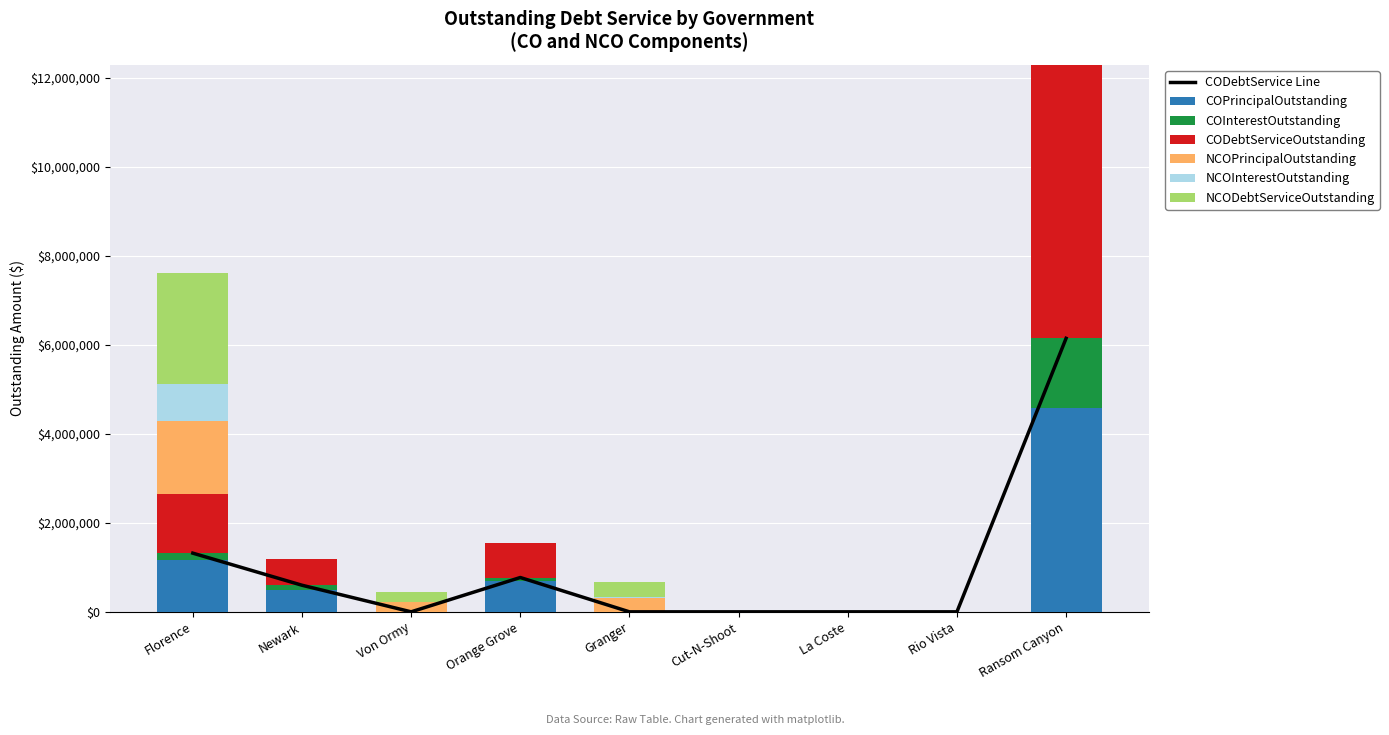

How many bars are there in each group?

6